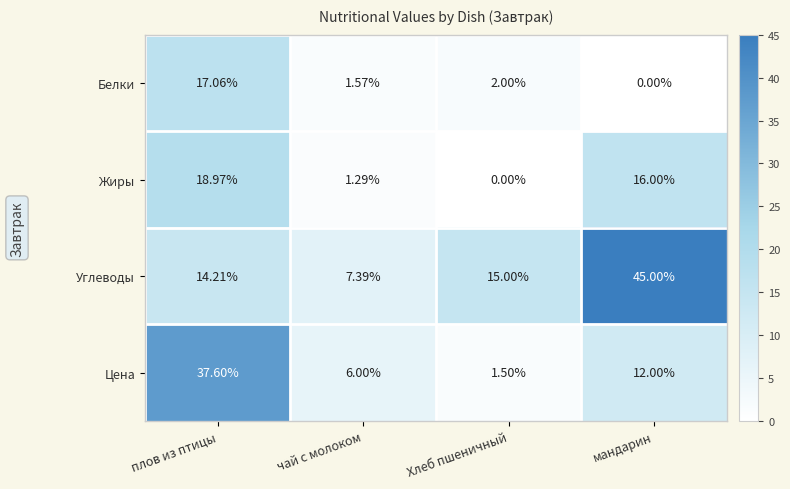

What is the maximum value shown in the chart?

45.0